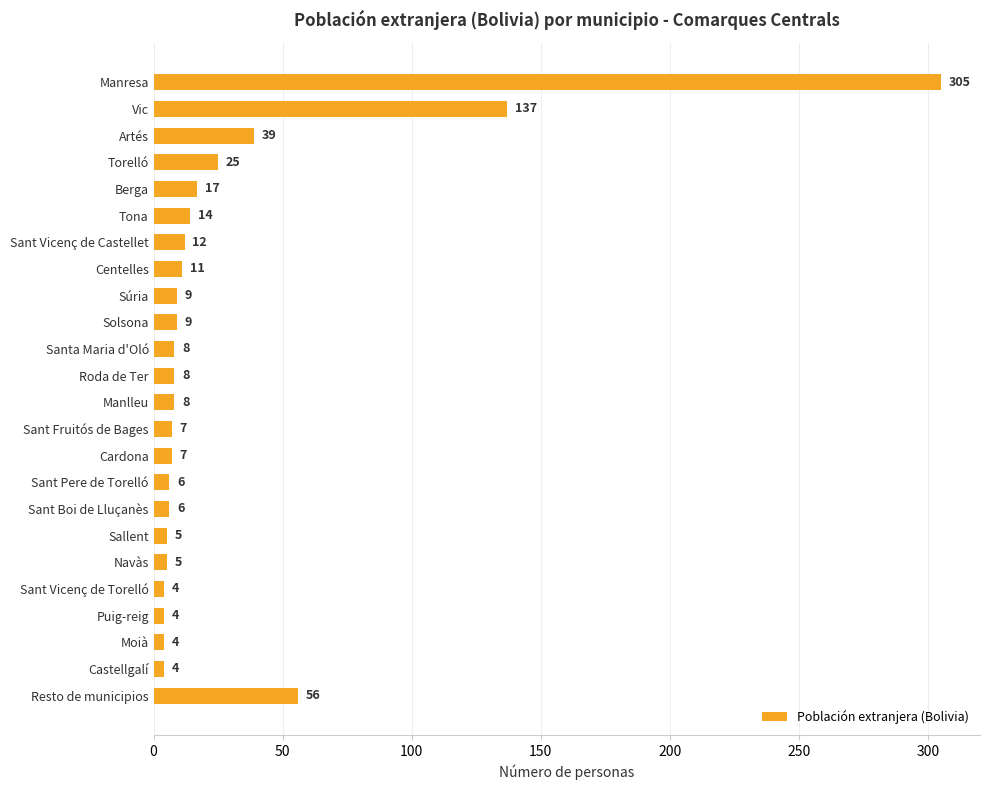

True or false: the data shows 4 at Sant Vicenç de Torelló.

True